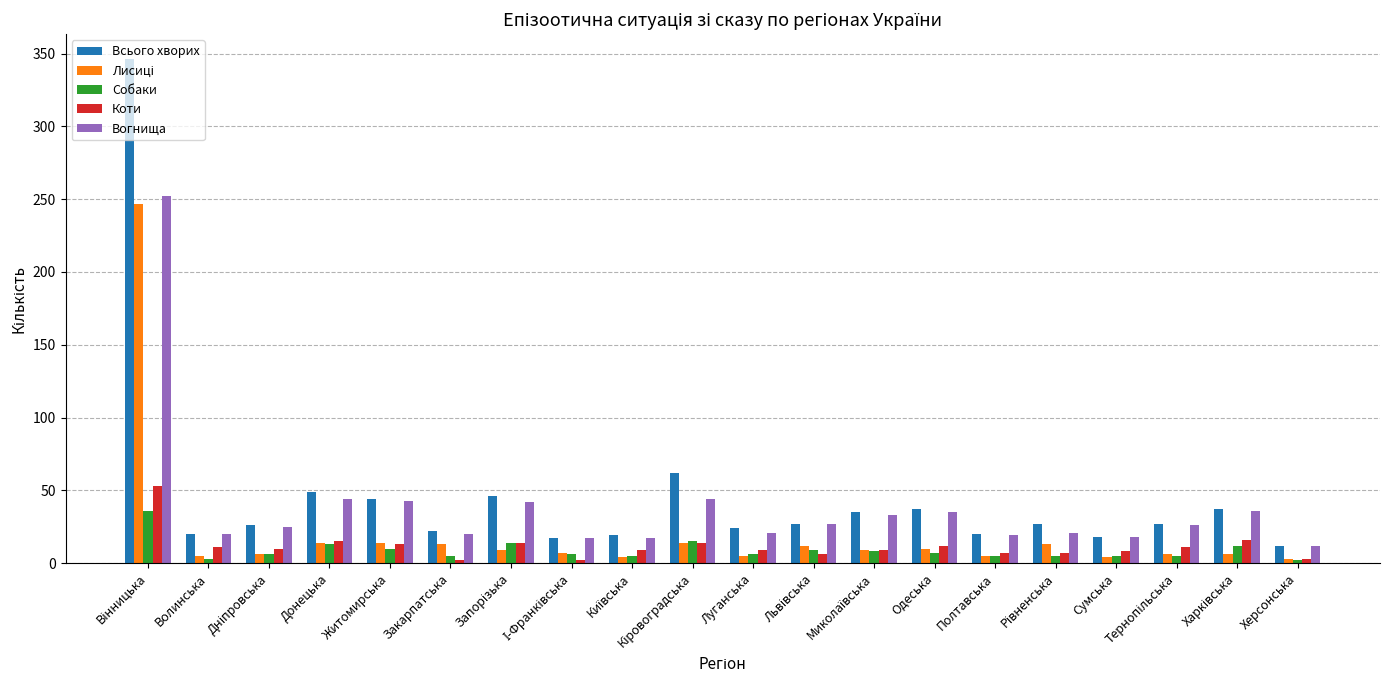

How many categories are shown in the chart?

20